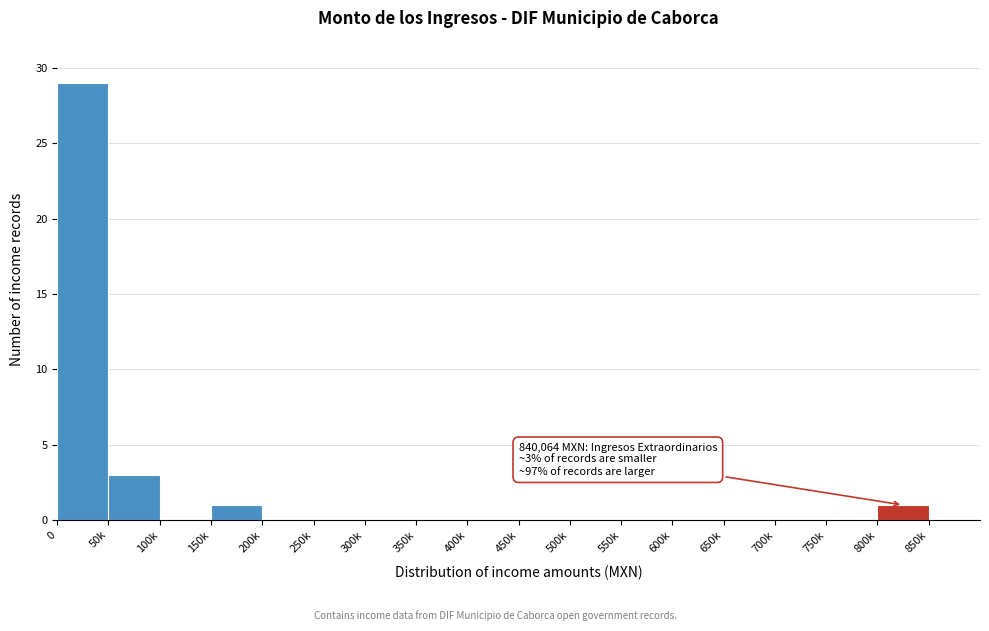

Reading left to right, extract all data points from this chart.

0=29	50k=3	100k=0	150k=1	200k=0	250k=0	300k=0	350k=0	400k=0	450k=0	500k=0	550k=0	600k=0	650k=0	700k=0	750k=0	800k=1	850k=0